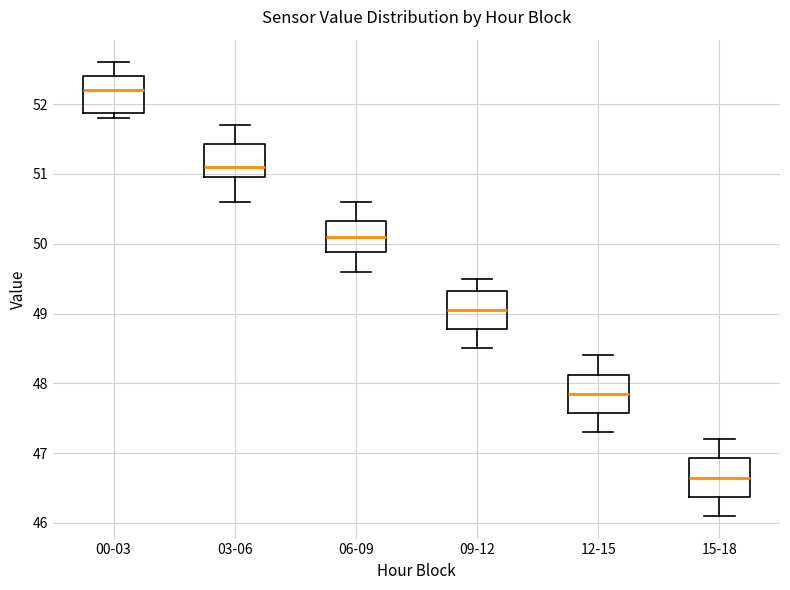

Where is the upper edge of the box for 00-03 on the y-axis? The values are not printed on the chart, so give them approximately, as read against the axis.

52.4